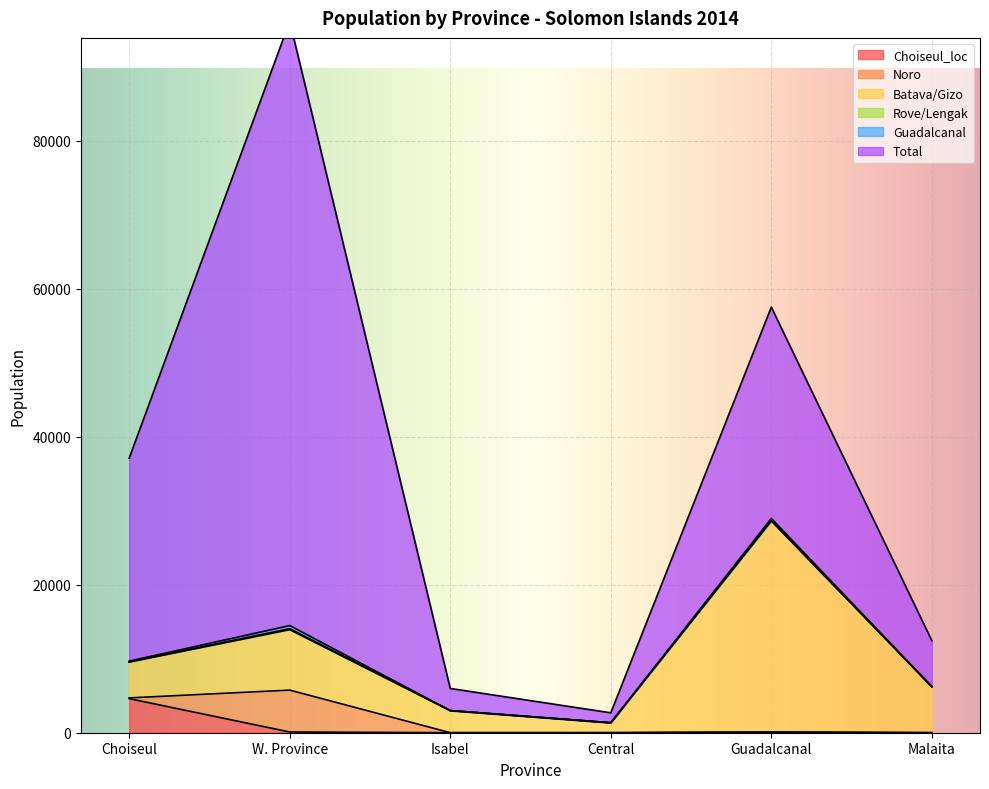

How many lines are shown in the chart?

6